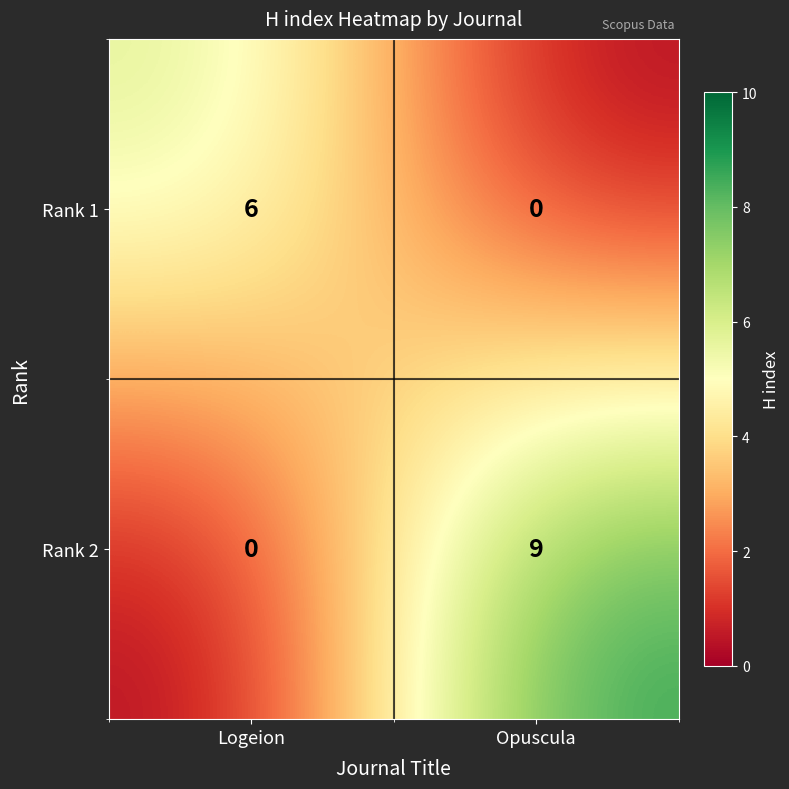

What is the average value of the Rank 1 series?

3